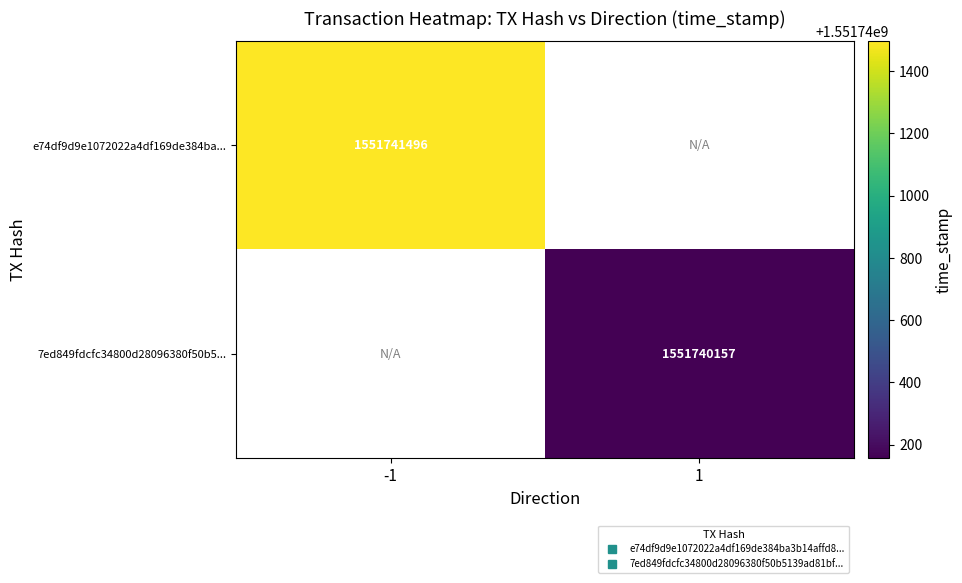

Reading left to right, list all the values displayed in this chart.

e74df9d9e1072022a4df169de384ba3b14affd8: 1551741496	0
7ed849fdcfc34800d28096380f50b5139ad81bf: 0	1551740157